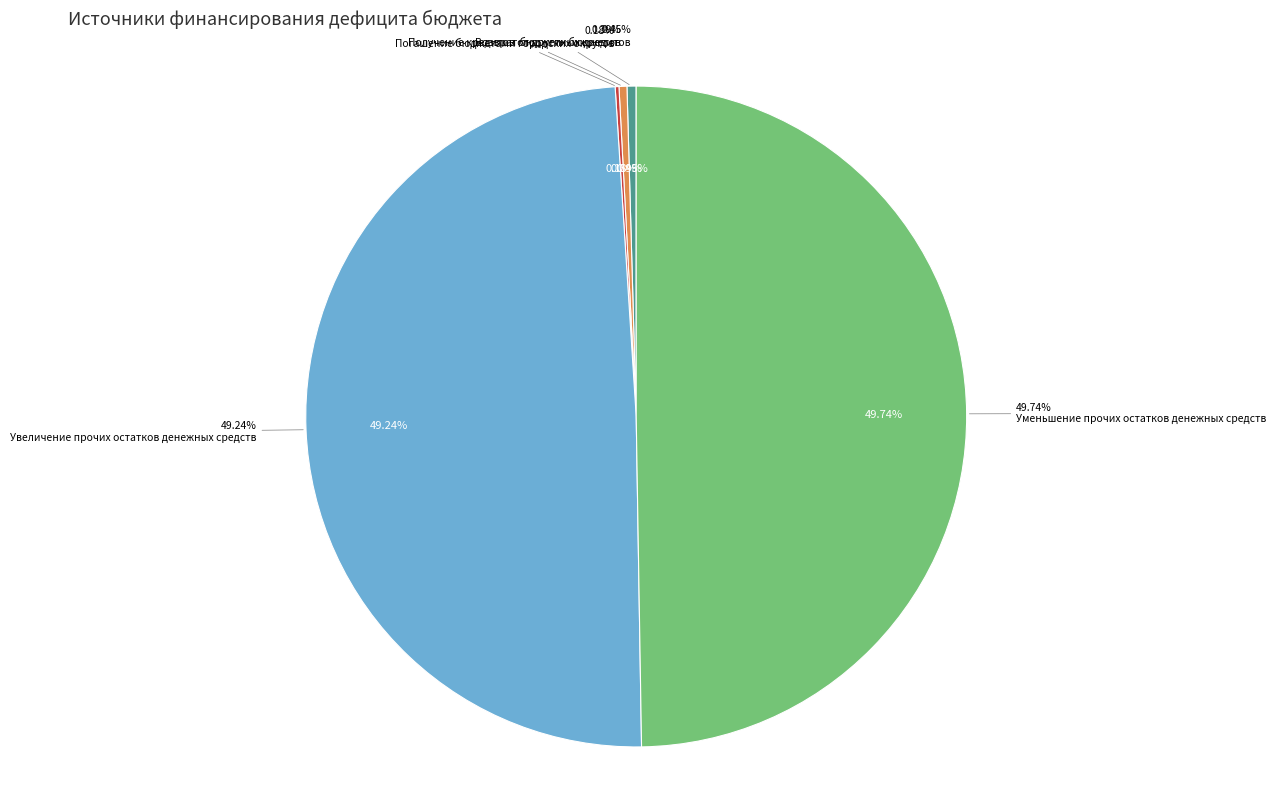

Which slice is the smallest?

Погашение бюджетами городских округов